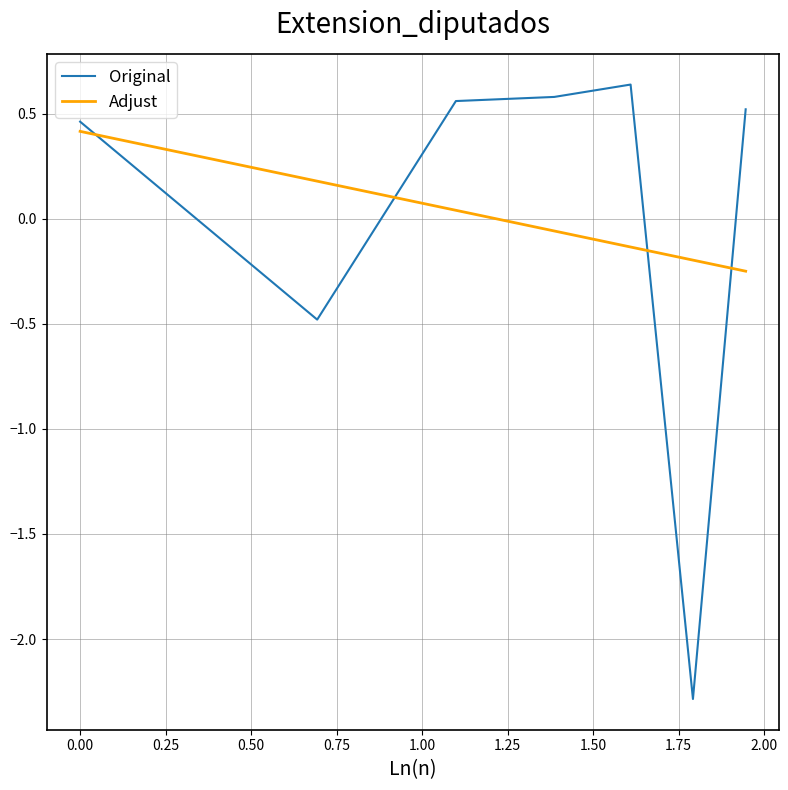

List the series in order of their peak value, highest first.

Original, Adjust